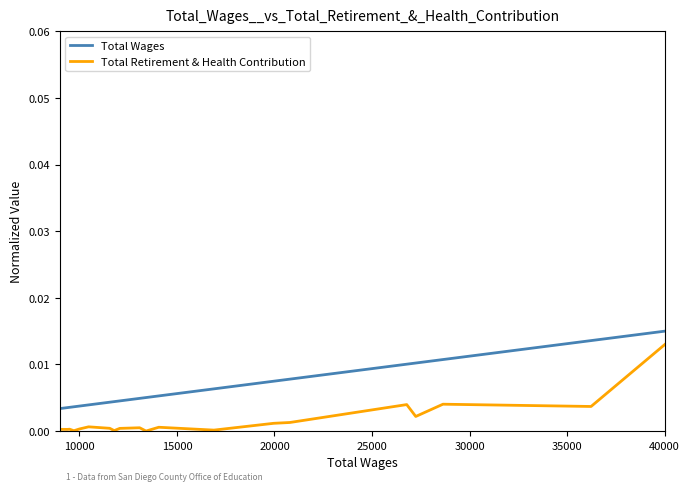

True or false: Total Wages and Total Retirement & Health Contribution cross at least once.

False